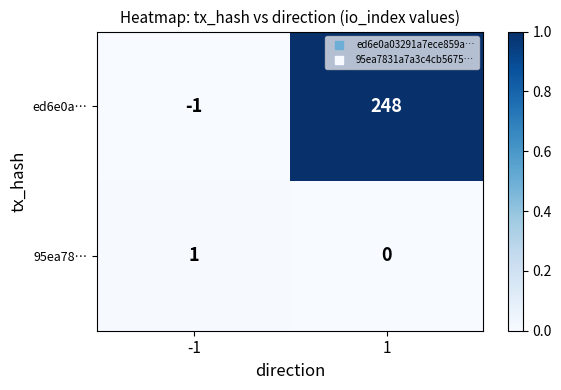

Reading right to left, transcribe all the data shown in this chart.

ed6e0a…: 248	-1
95ea78…: 0	1